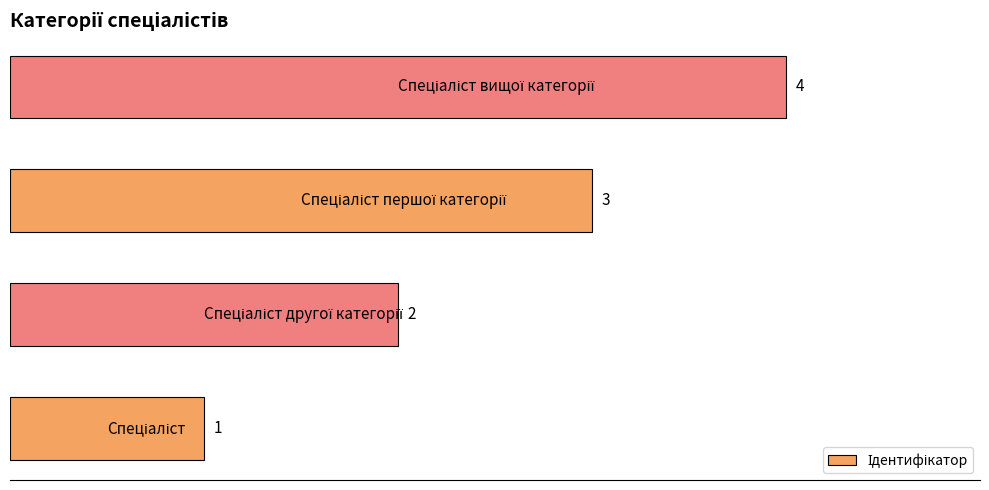

How many data points are less than 3?

2